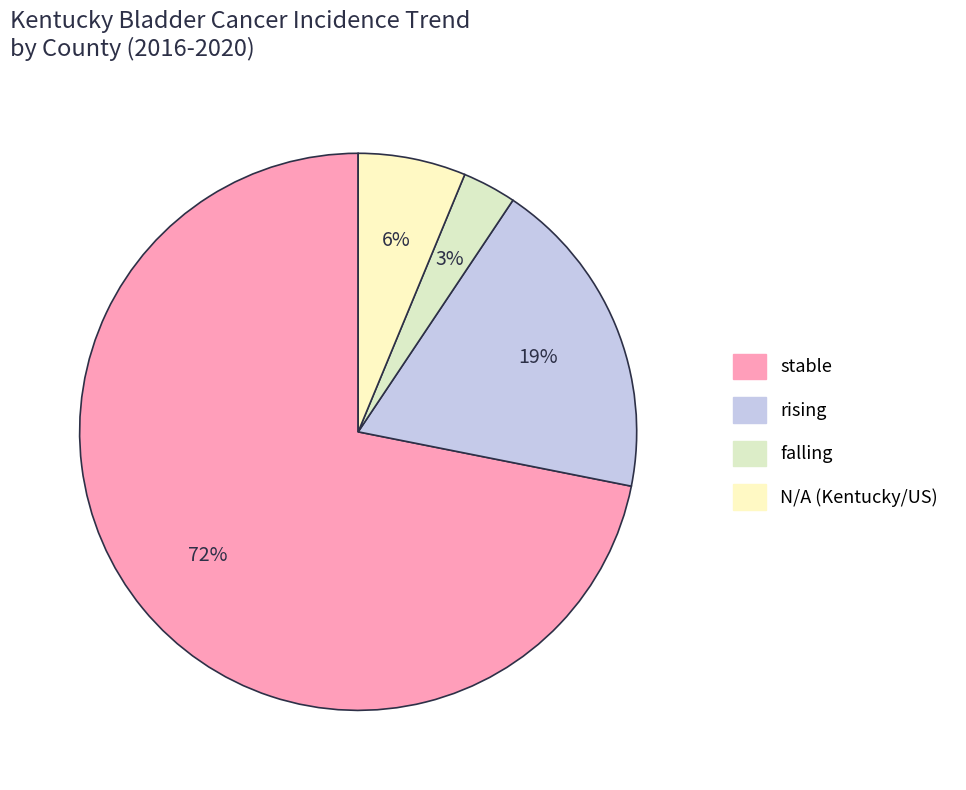

Does rising represent more than half of the total?

No